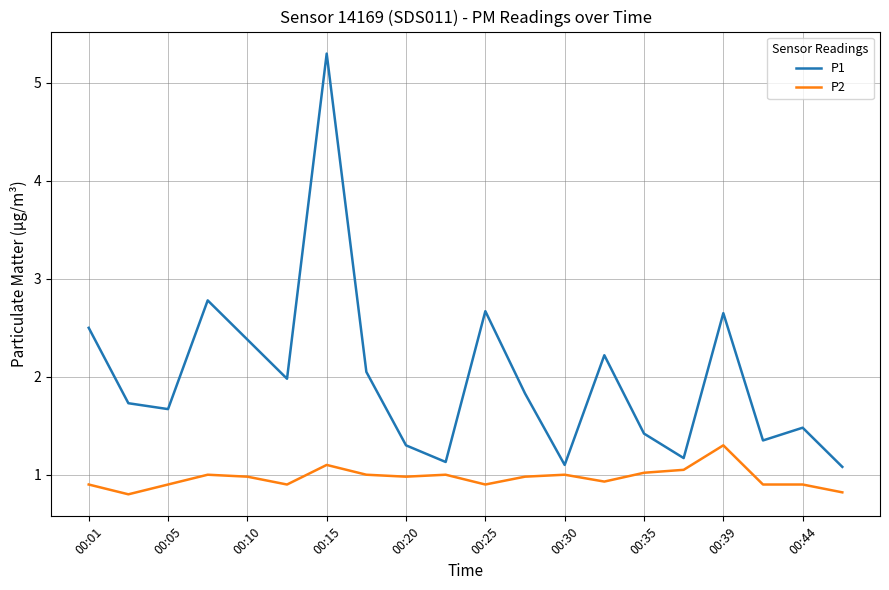

List the series in order of their overall mean, lowest first.

P2, P1